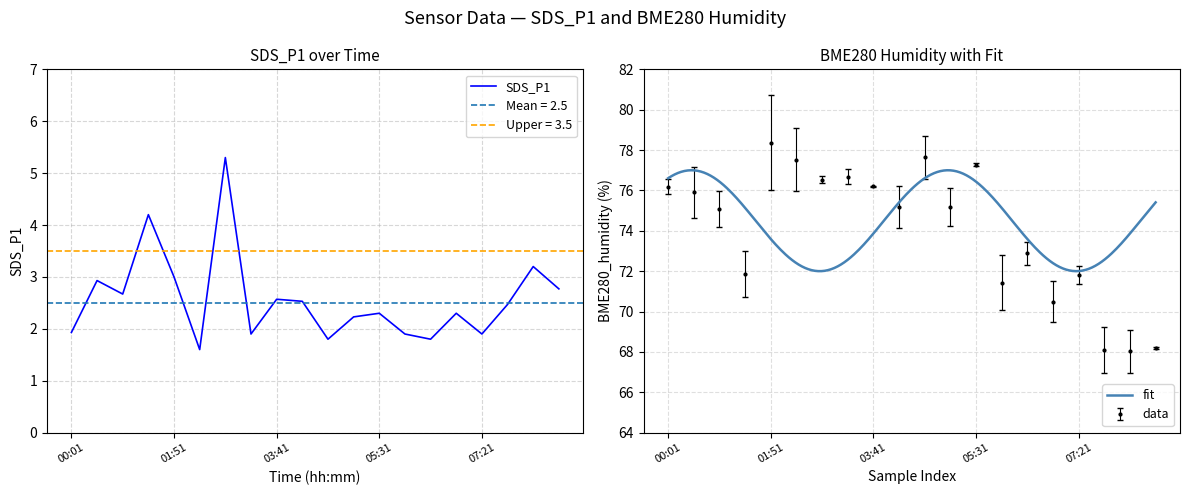

What position from the right is 00:56?

18